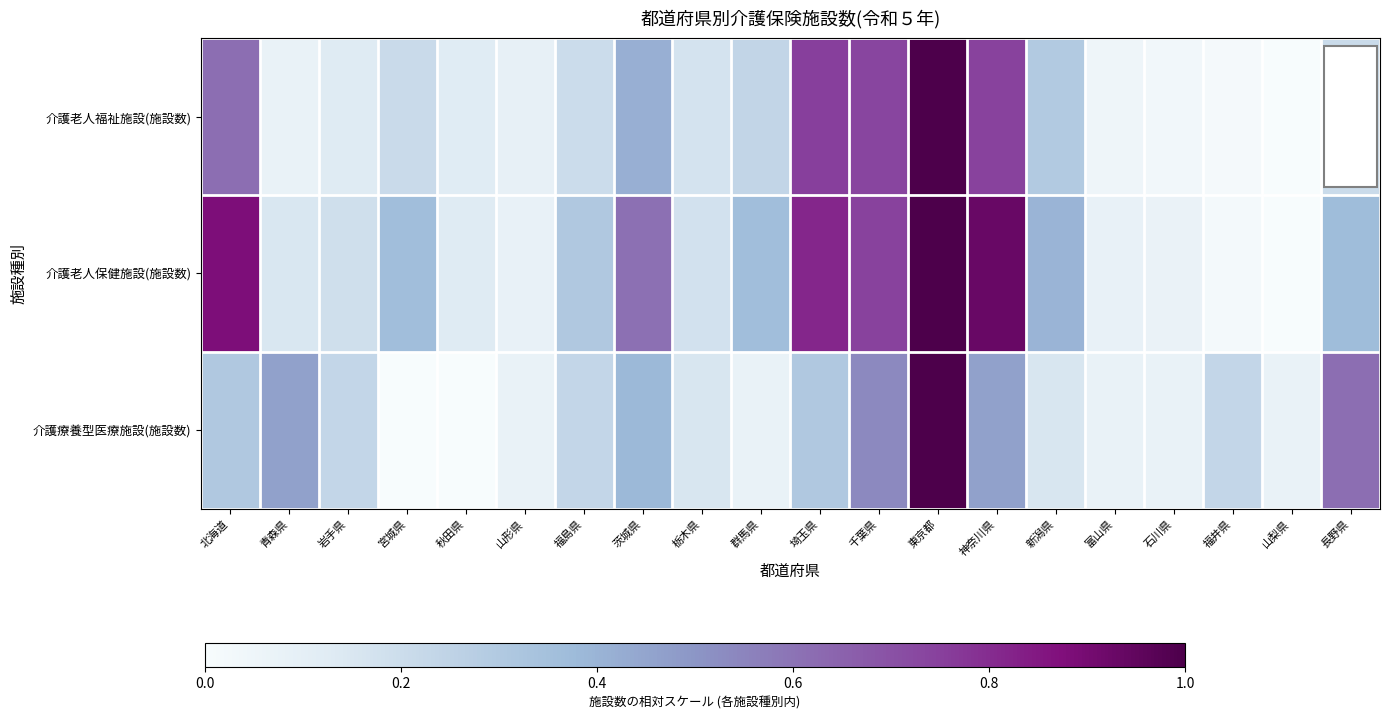

Between 東京都 and 長野県, which series saw the biggest shift?

介護老人福祉施設(施設数)